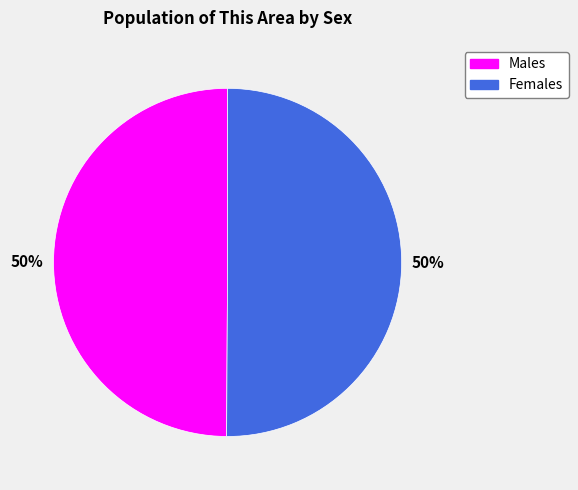

To the nearest percent, what is the average slice percentage?

50%